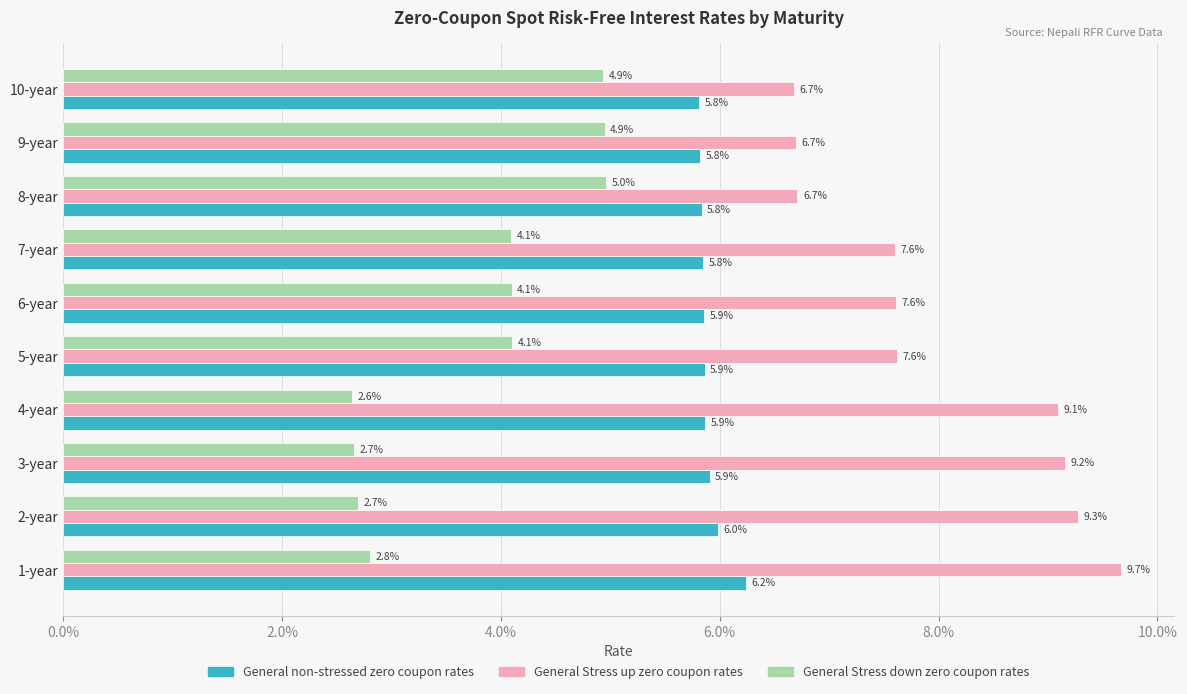

Which series has the largest total across all categories?

General Stress up zero coupon rates